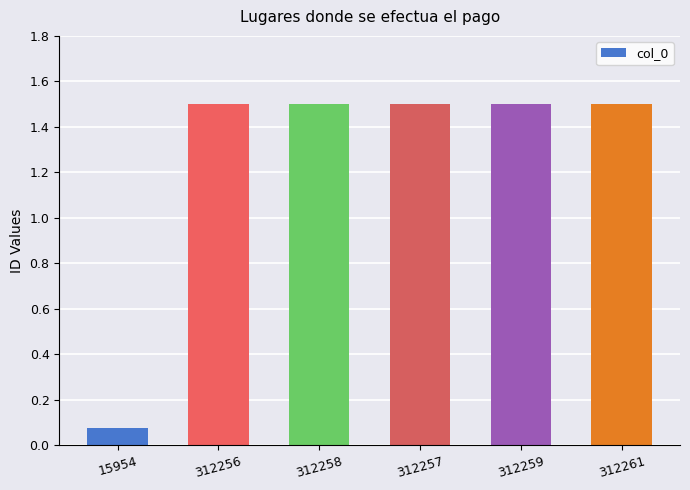

What is the approximate value at 312256?

1.5